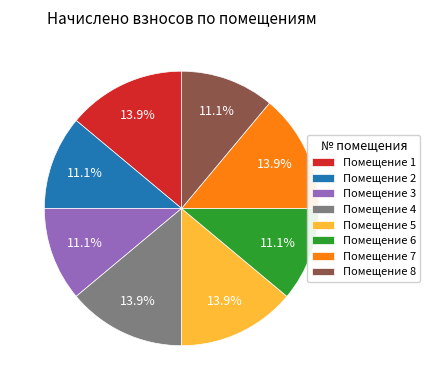

Between Помещение 1 and Помещение 2, which is larger?

Помещение 1